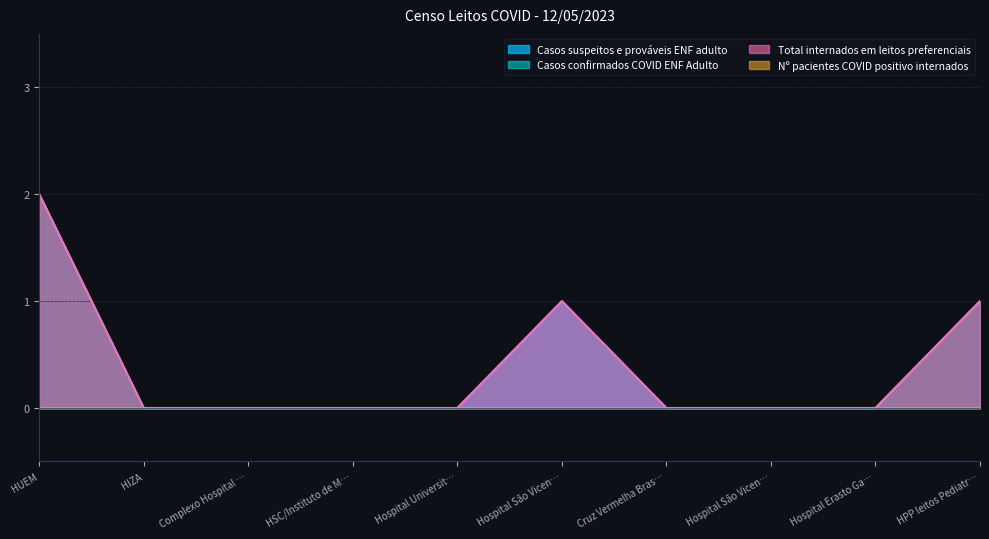

How many categories are shown in the chart?

10